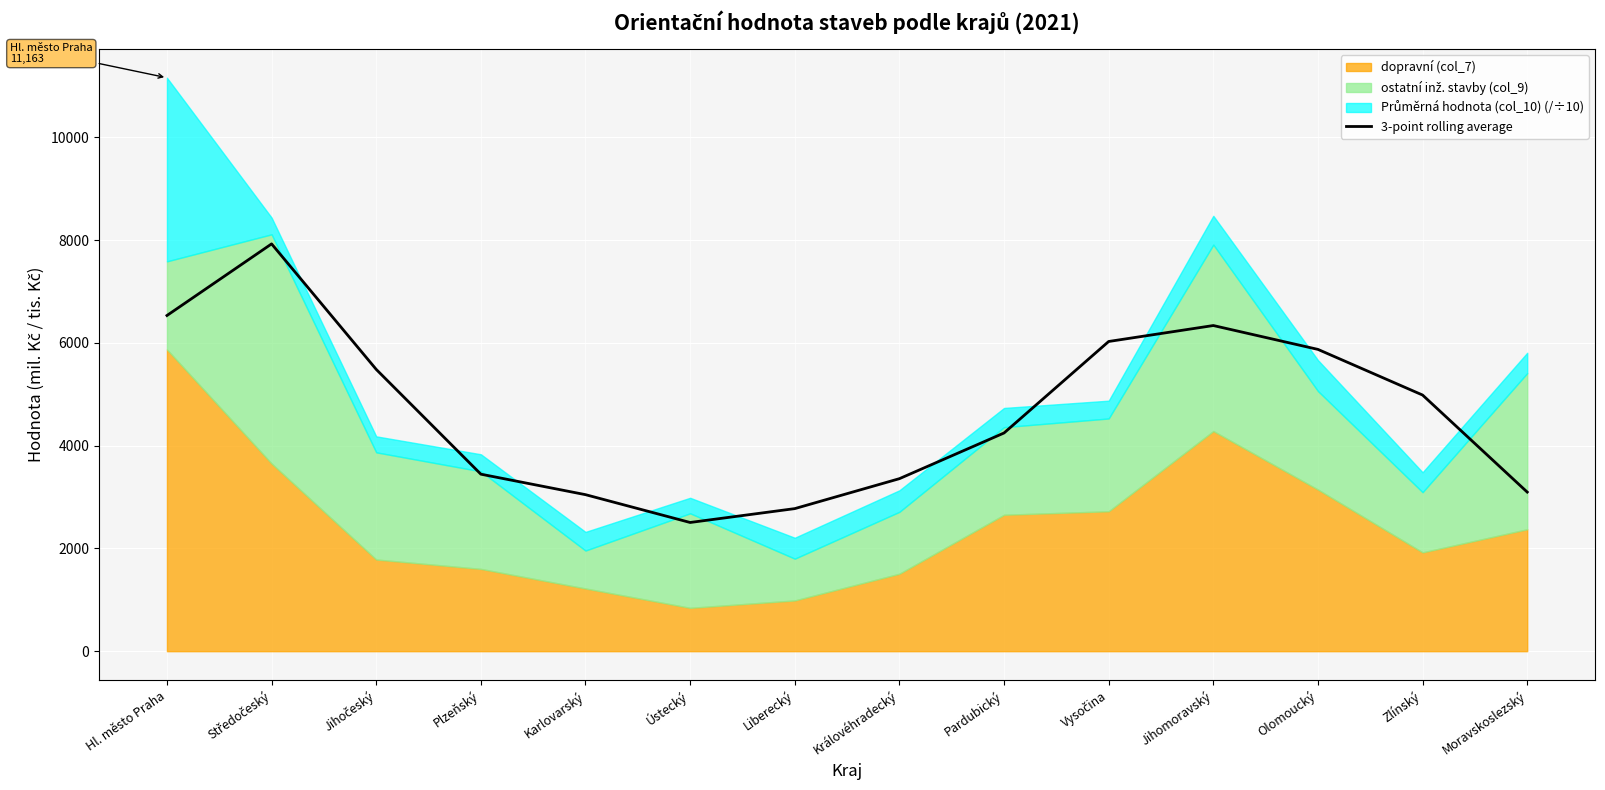

What is the label of the 6th point from the left?

Ústecký